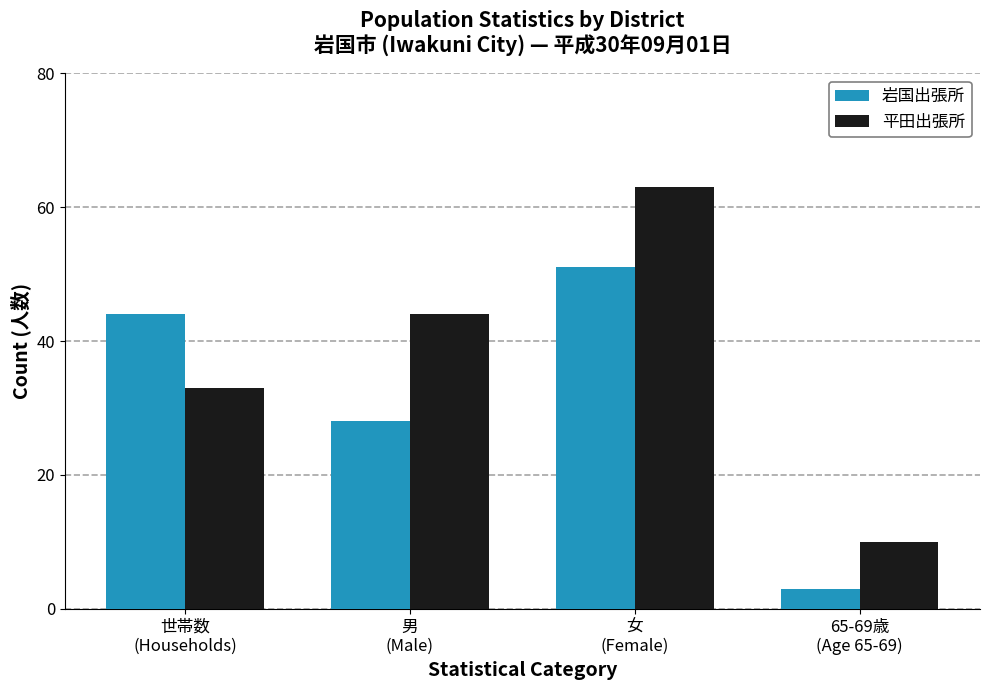

Reading right to left, transcribe all the data shown in this chart.

岩国出張所: 3	51	28	44
平田出張所: 10	63	44	33